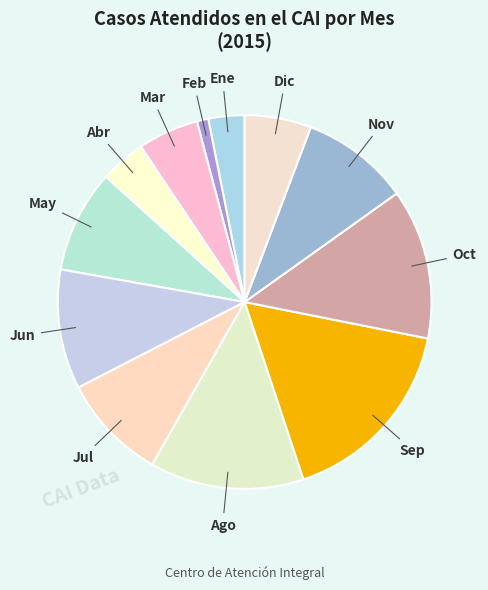

Is the sum of Abr and Jul greater than half?

No